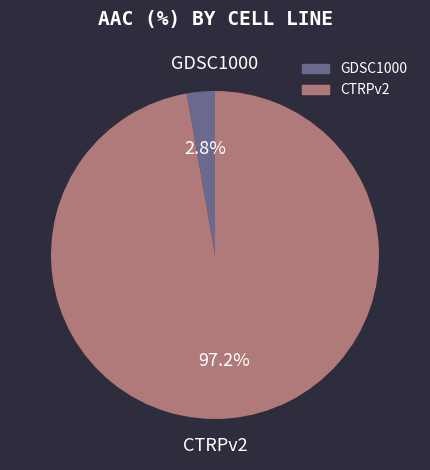

Is it true that GDSC1000 is 3% of the pie?

True